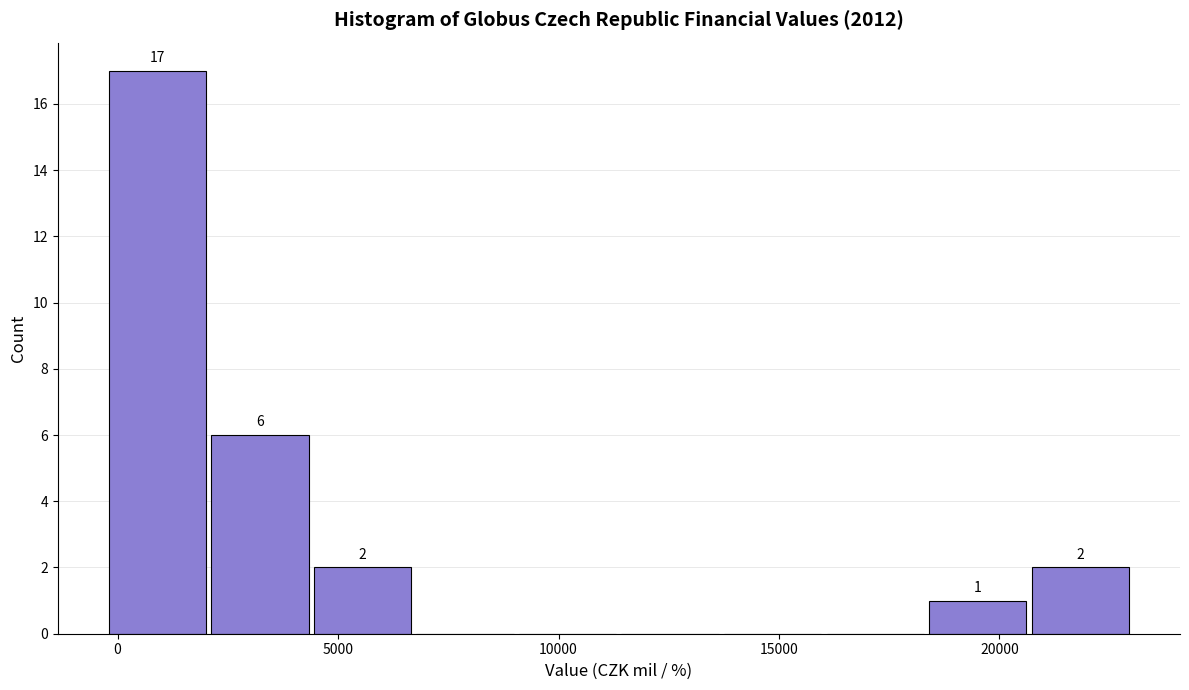

Over which range of the x-axis is the bar tallest?

-500 to 2000